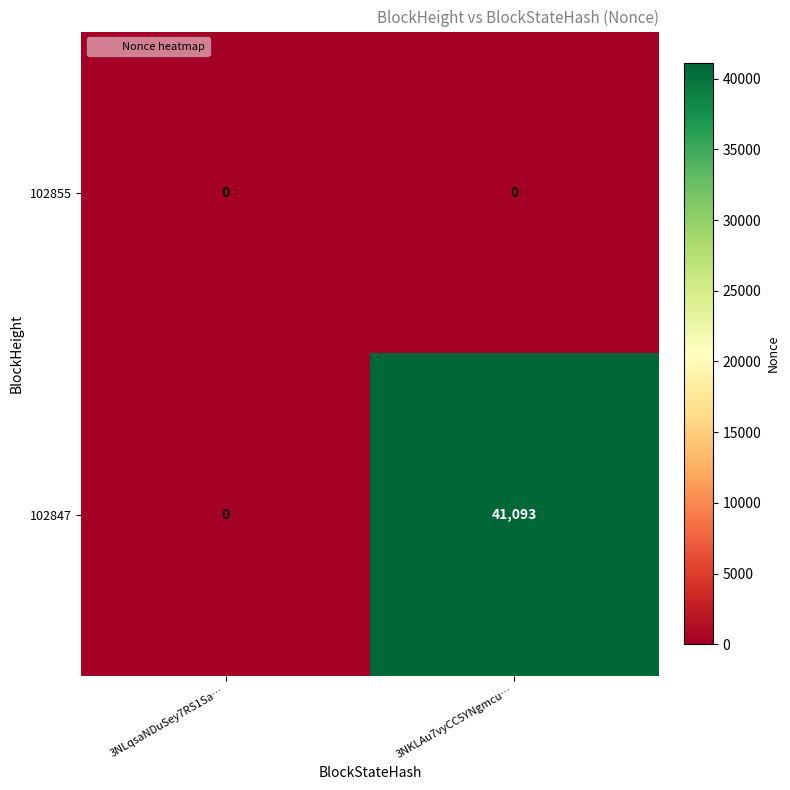

Which series has the largest range (max minus min)?

102847